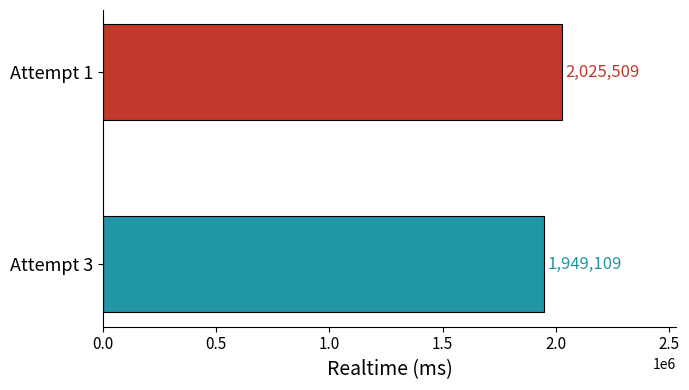

What is the minimum value shown in the chart?

1949109